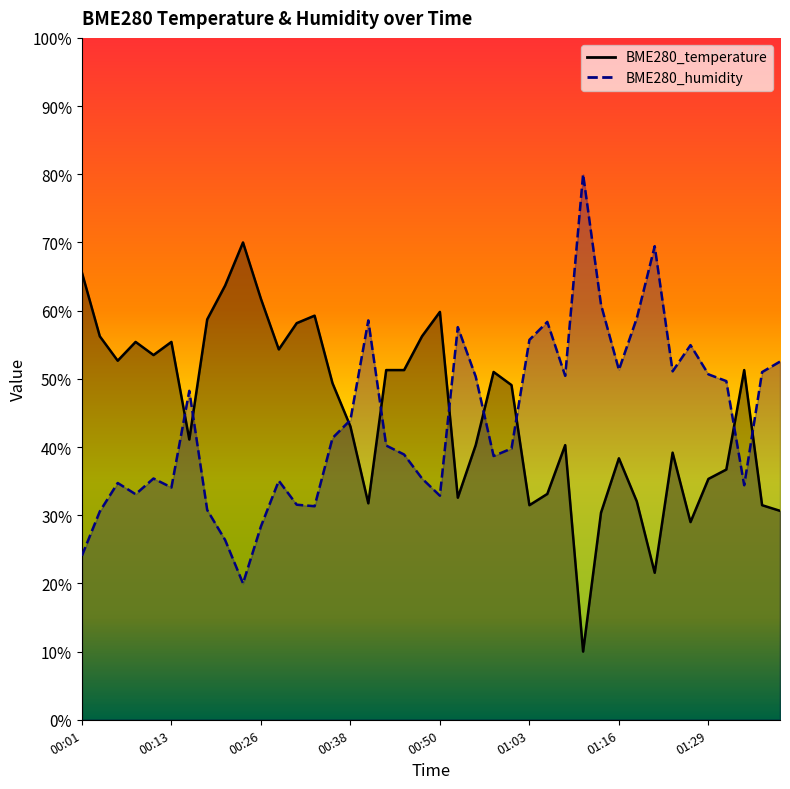

Rank the series by their average value, from lowest to highest.

BME280_humidity, BME280_temperature